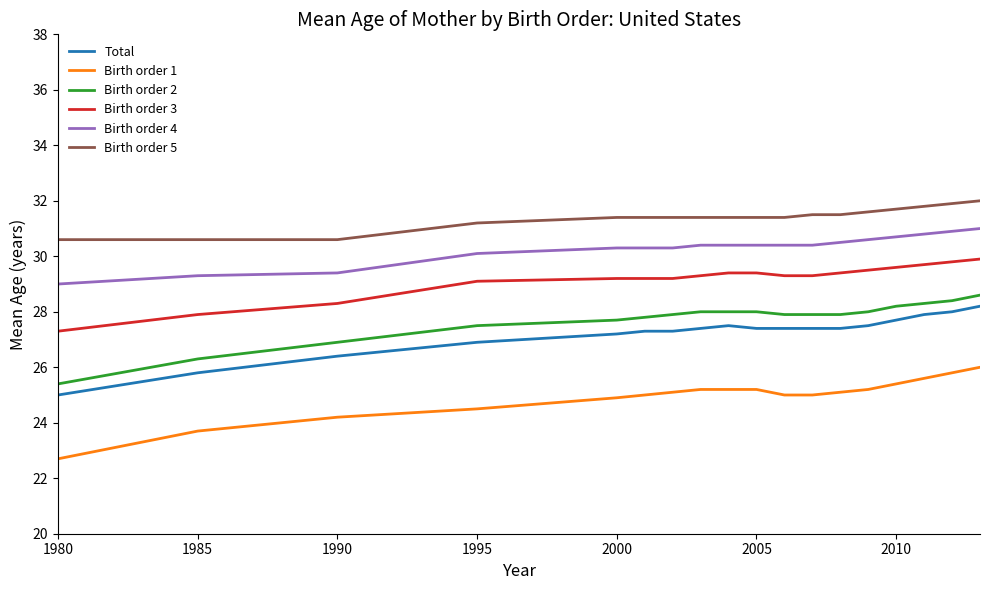

Which series has the largest range (max minus min)?

Birth order 1